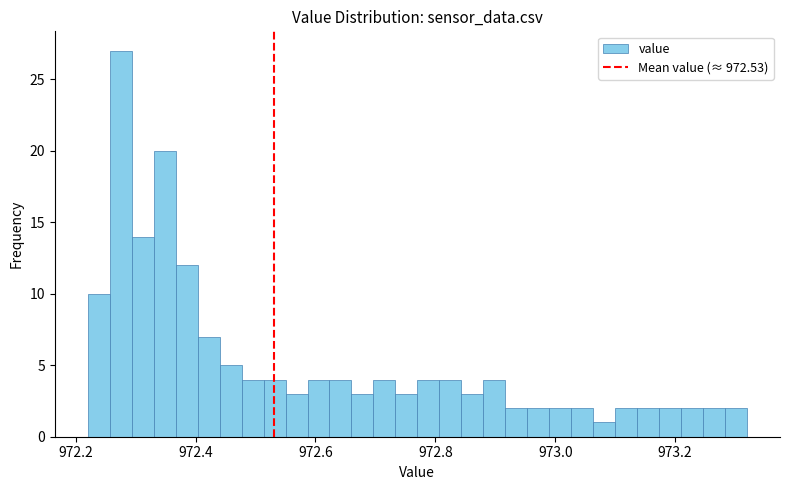

Read against the x-axis, roughly where is the centre of the tallest bar?

972.28